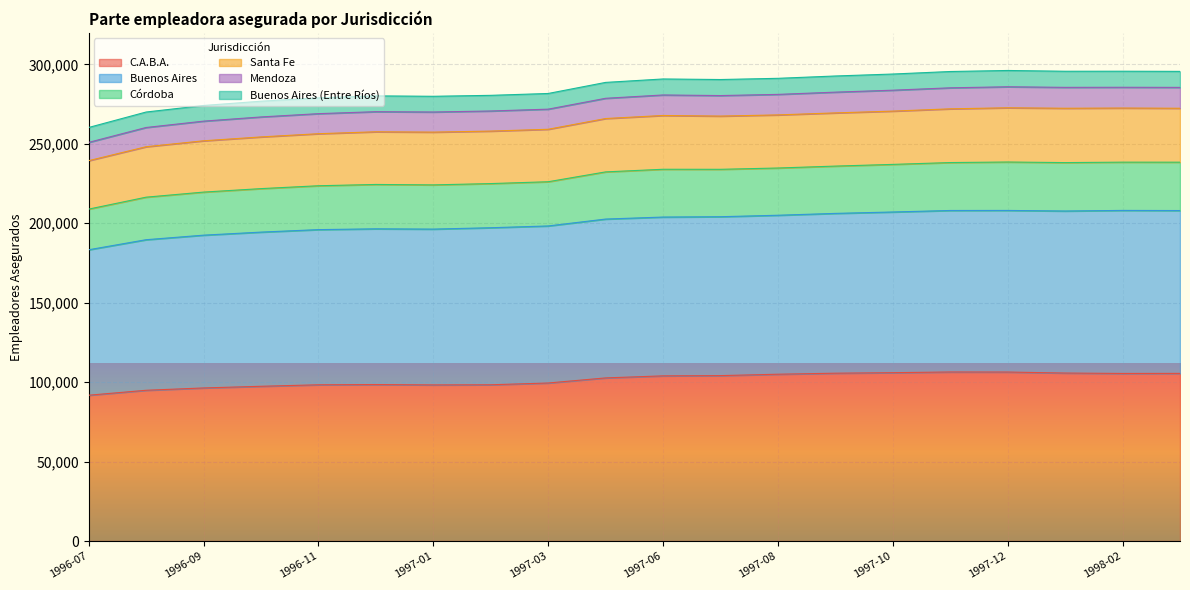

True or false: Córdoba and Buenos Aires intersect in this chart.

False